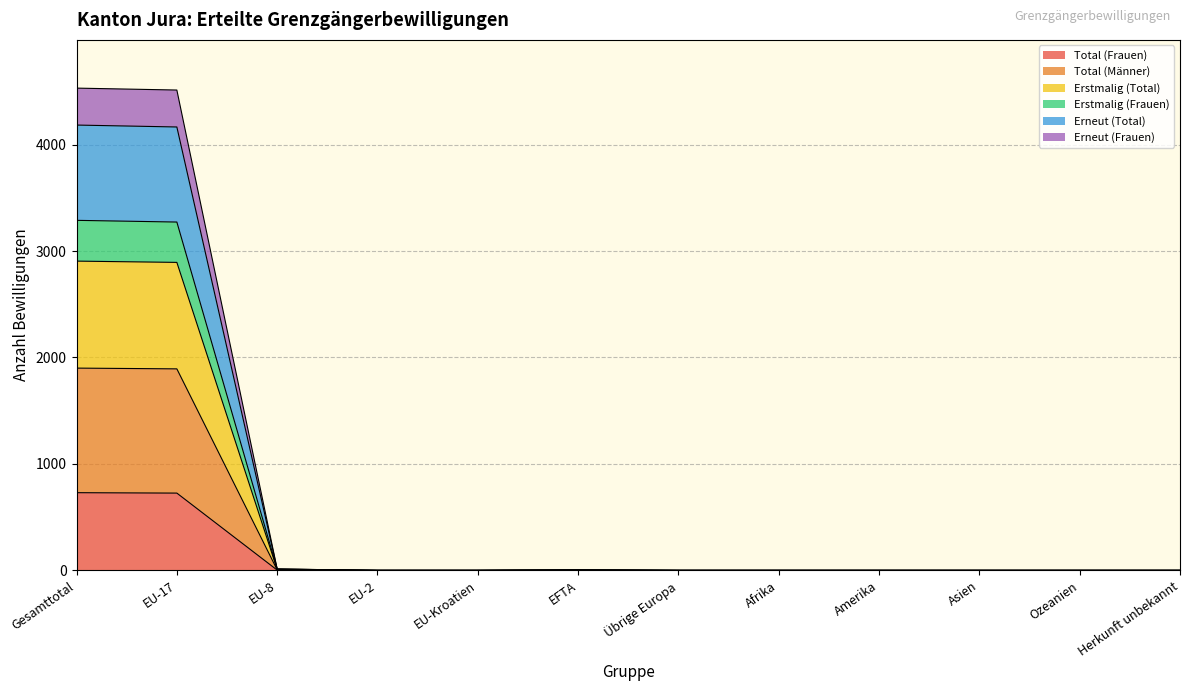

True or false: Erneut (Frauen) and Total (Männer) cross at least once.

False